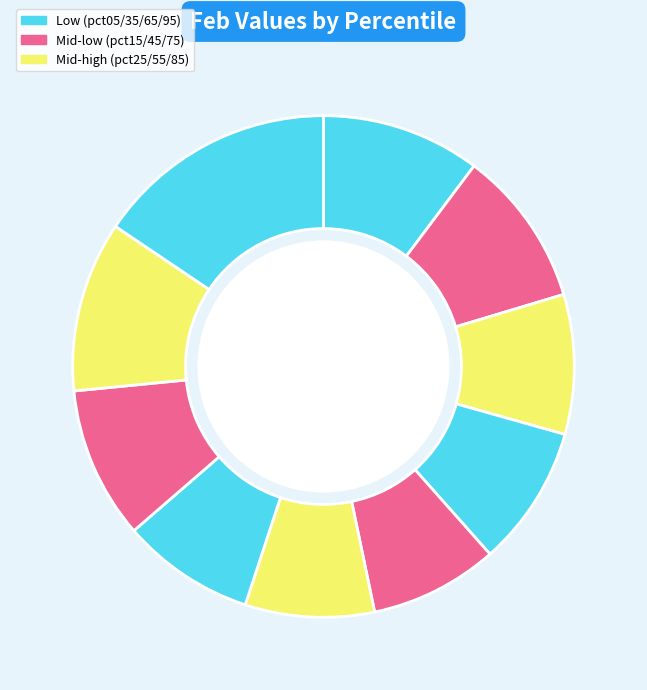

What is the smallest slice in the pie chart?

pct45